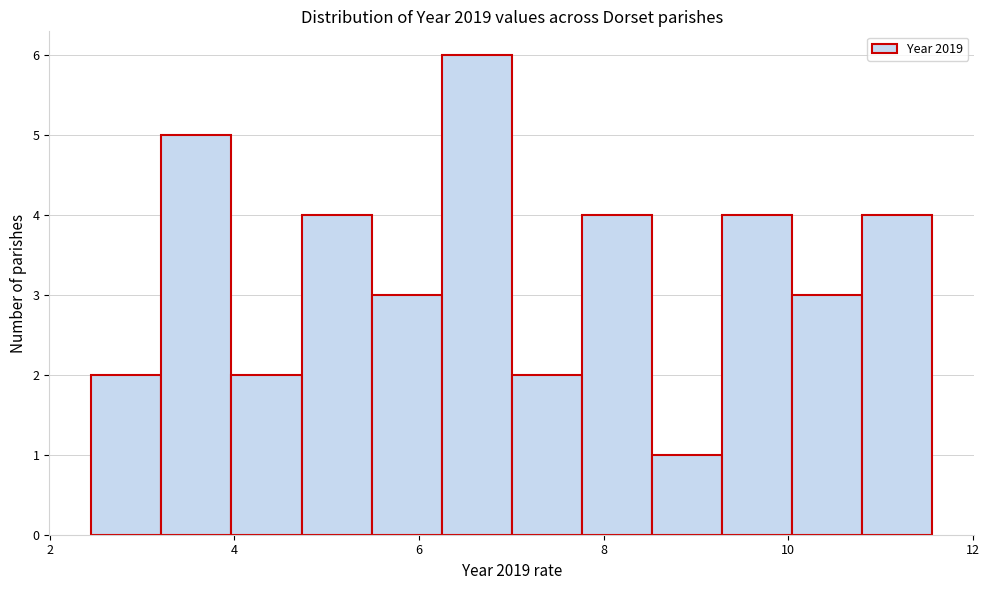

Around what value on the x-axis is the tallest bar? Give the approximate position of its centre, as read against the axis.

6.6